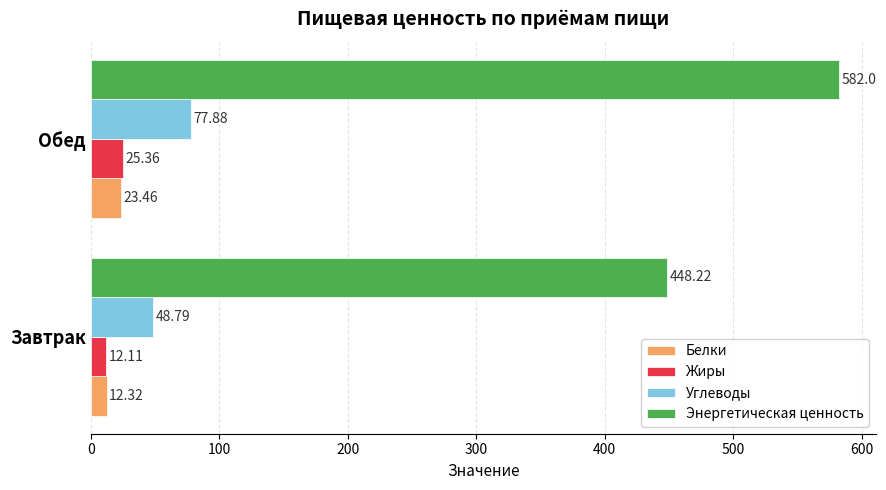

What is the difference between the maximum and minimum values in the Энергетическая ценность series?

133.8